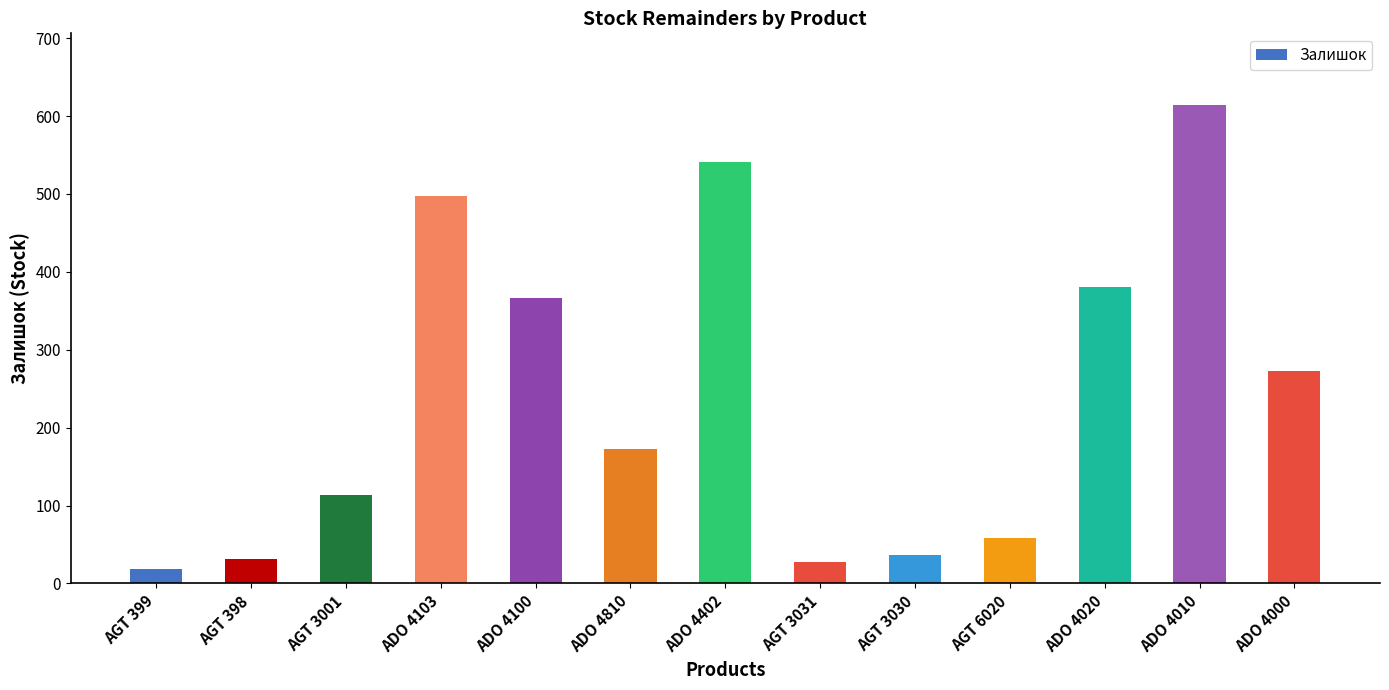

Between AGT 3030 and ADO 4103, which is larger?

ADO 4103